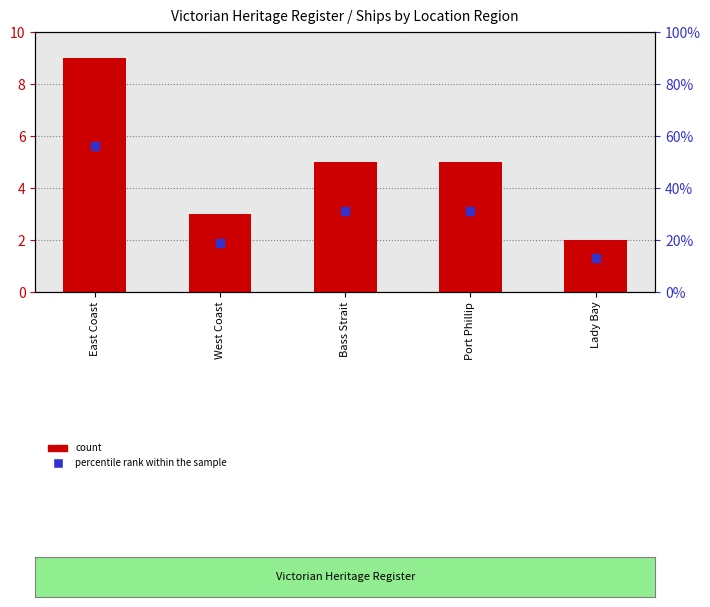

Is the value of count at Bass Strait greater than the value of percentile rank within the sample at Port Phillip?

No